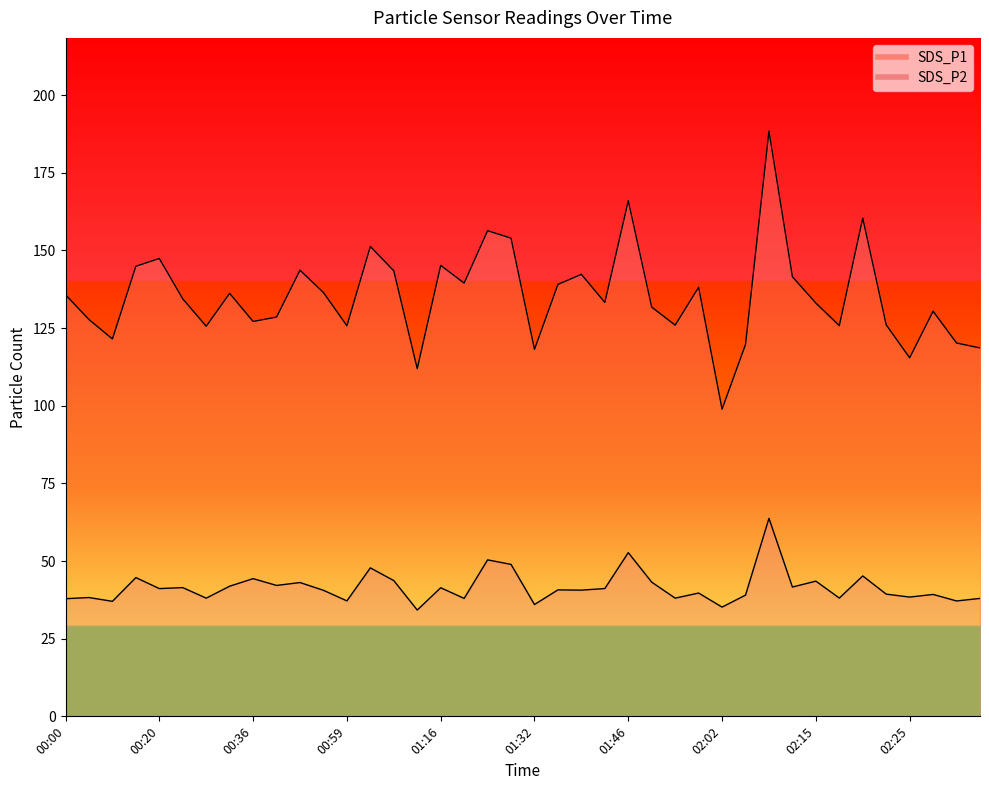

At which category is the sum across all series the highest?

02:07